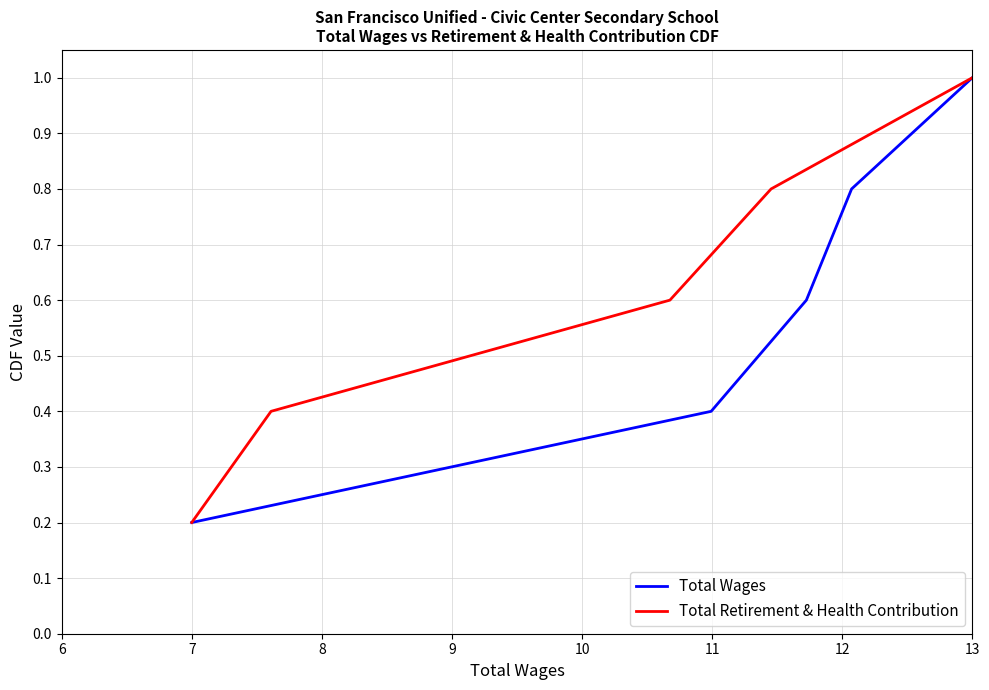

True or false: Total Wages and Total Retirement & Health Contribution intersect in this chart.

False